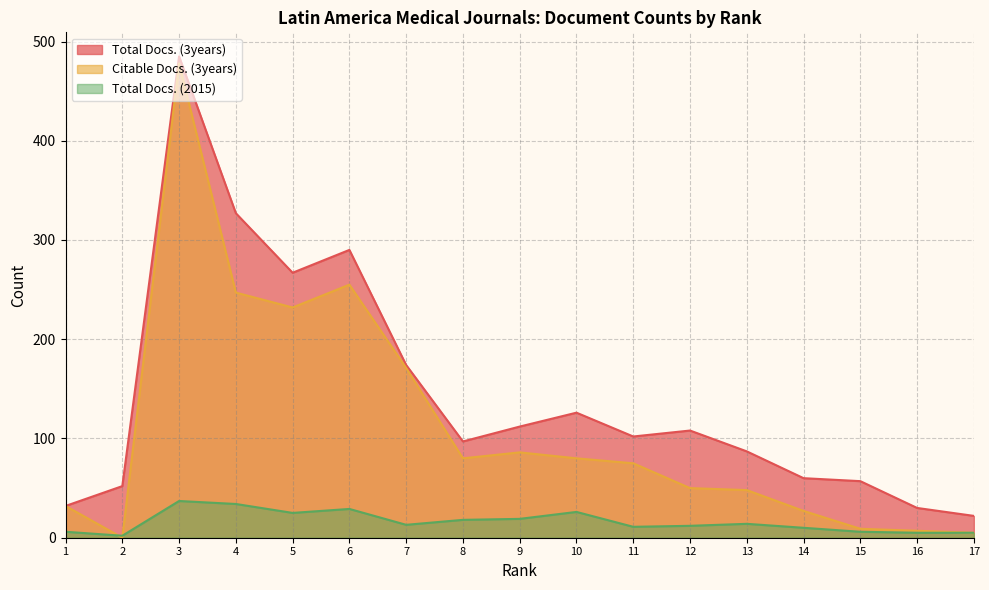

What is the difference between the Total Docs. (2015) values at 8 and 16?

13